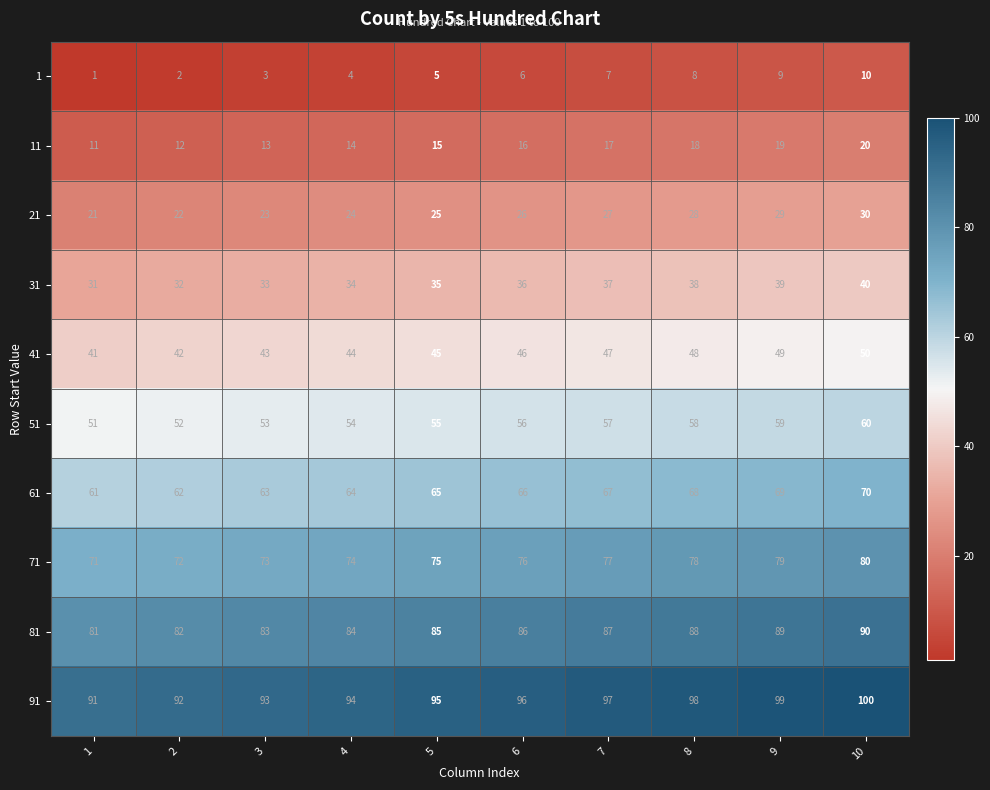

What is the difference between the highest and lowest values at 2?

90